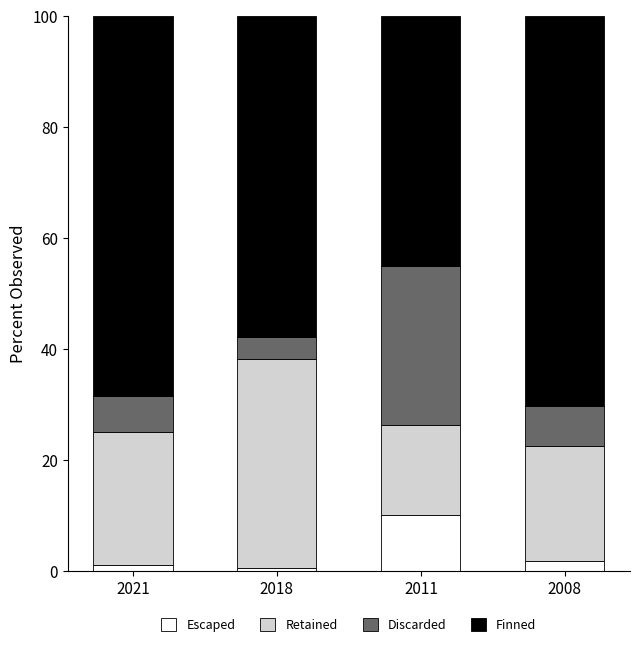

True or false: Escaped has a value of 10.1 at 2011.

True